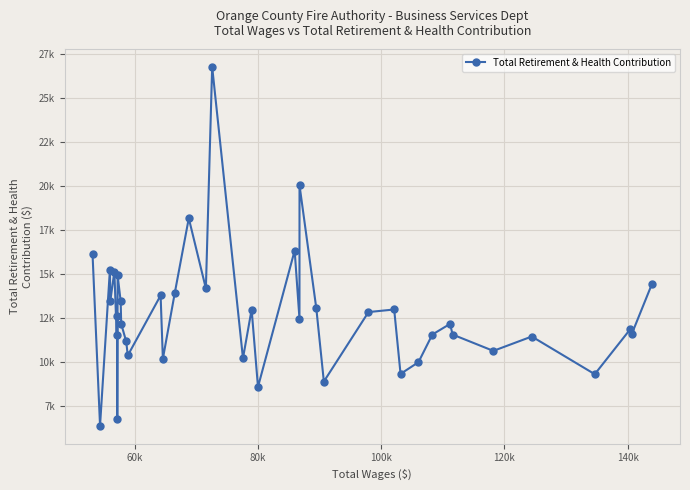

What is the smallest value displayed?

6356